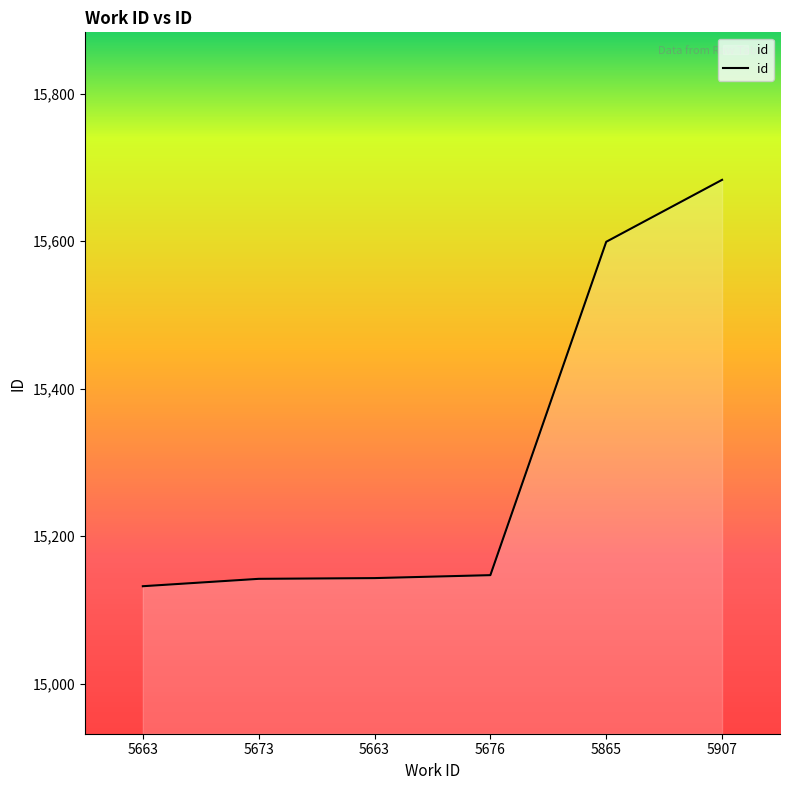

How many lines are shown in the chart?

1